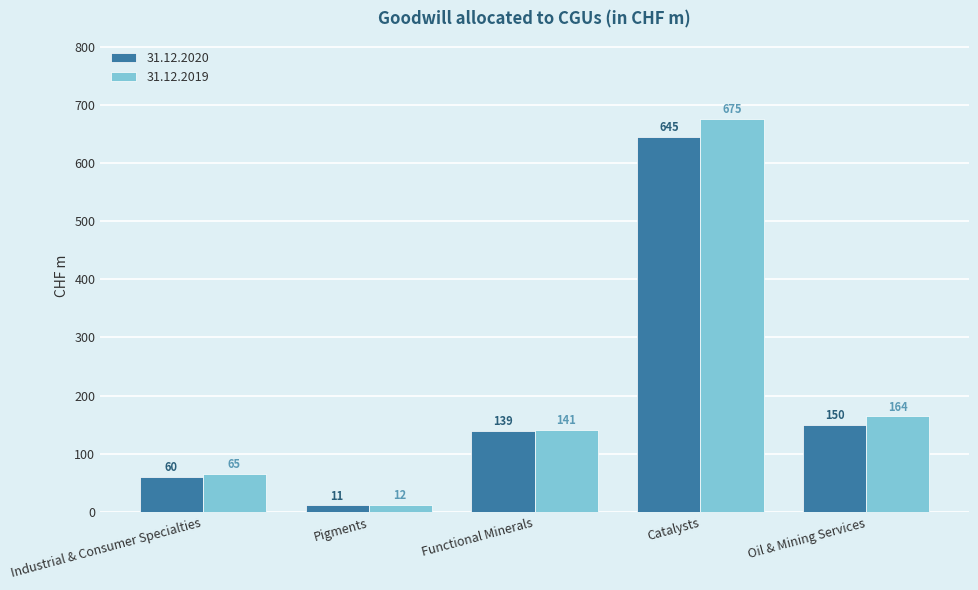

What value does the 31.12.2019 series have at Oil & Mining Services?

164